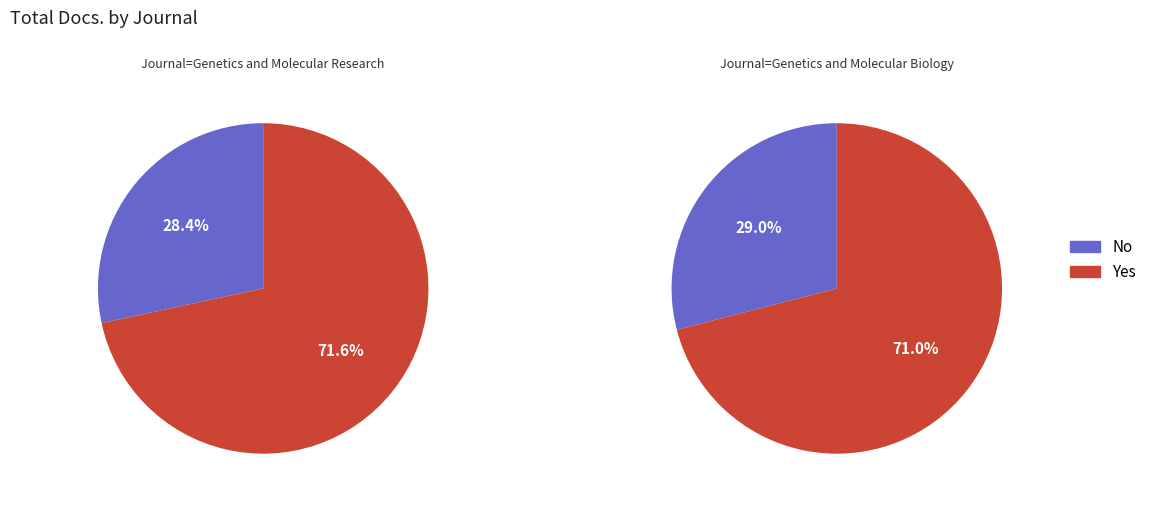

How many slices are in this pie chart?

2